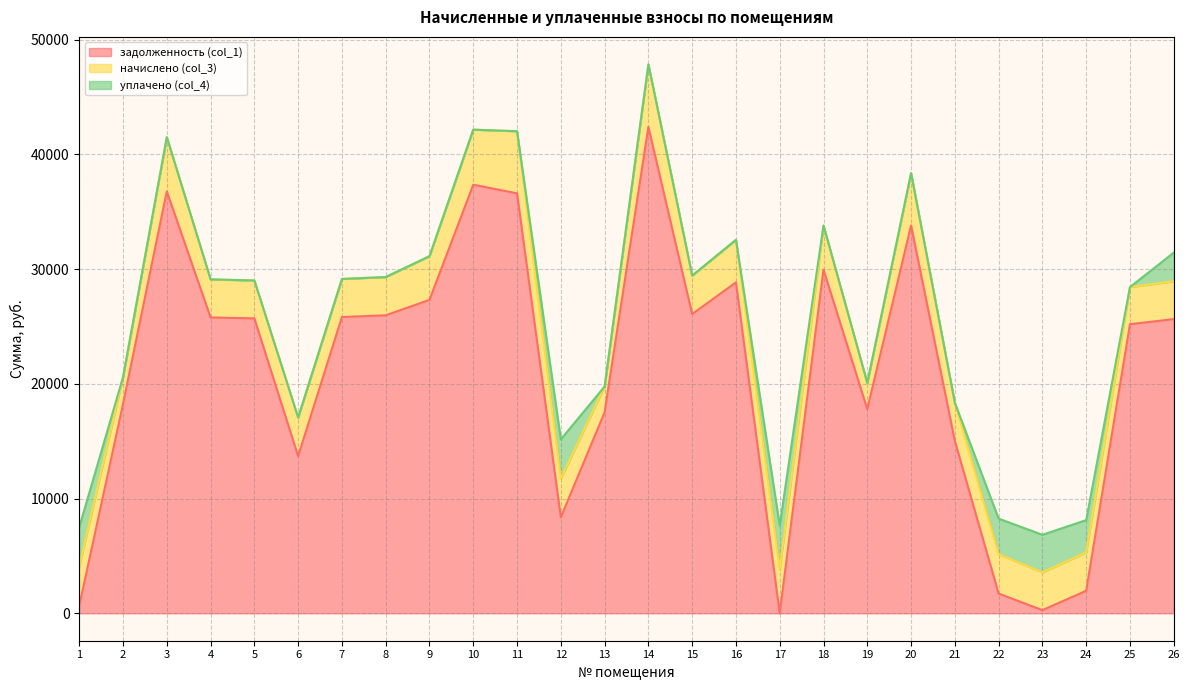

At 18, list the series in order from largest to smallest.

задолженность (col_1), начислено (col_3), уплачено (col_4)